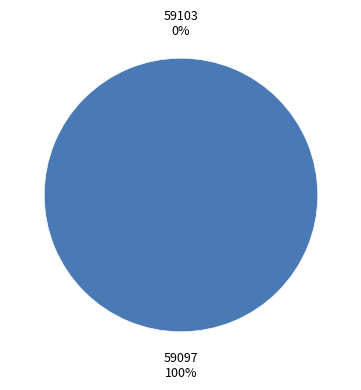

To the nearest percent, what is the difference between the largest and smallest slice percentages?

100%